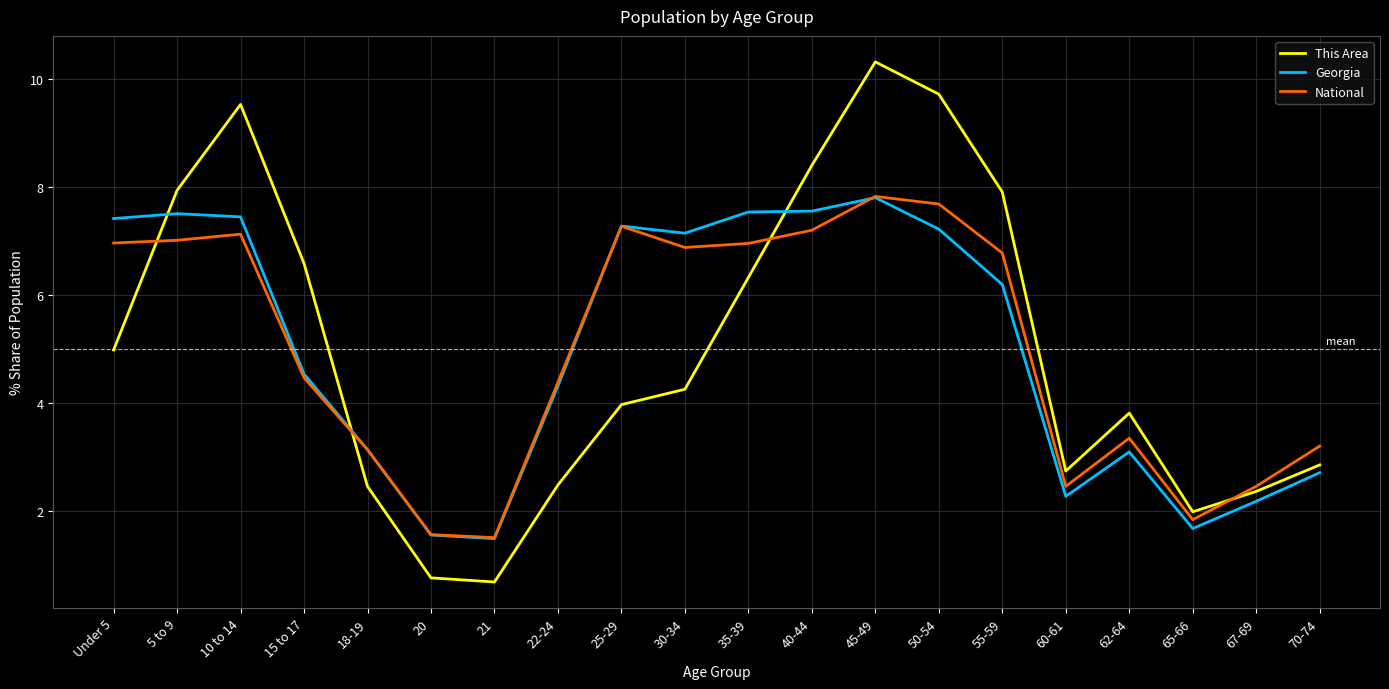

True or false: This Area and Georgia intersect in this chart.

True